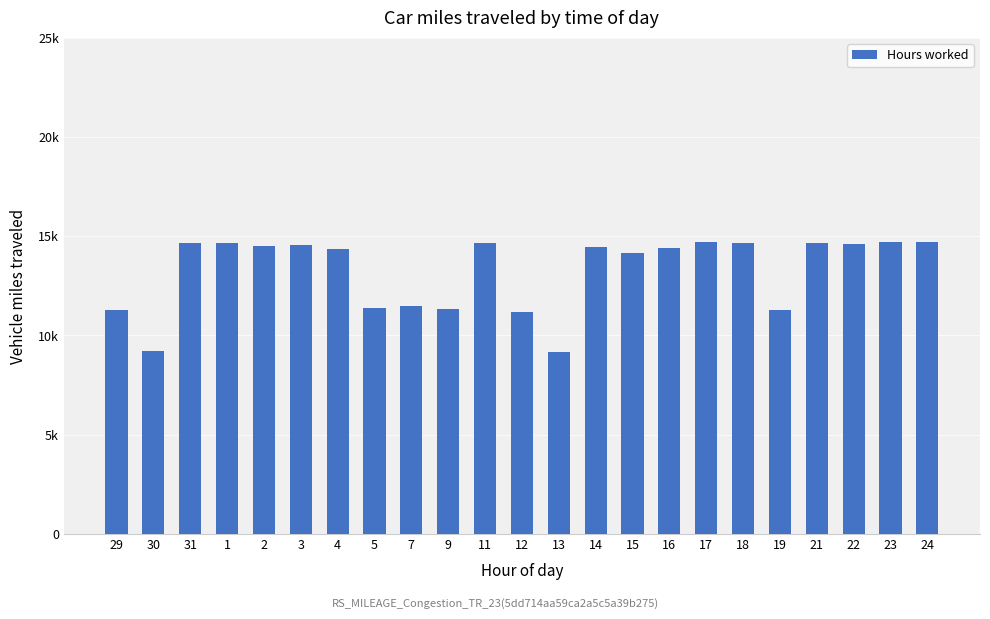

Reading left to right, transcribe all the data shown in this chart.

11260	9210	14660	14680	14500	14570	14340	11380	11490	11340	14670	11160	9190	14480	14150	14400	14720	14640	11290	14660	14630	14710	14690